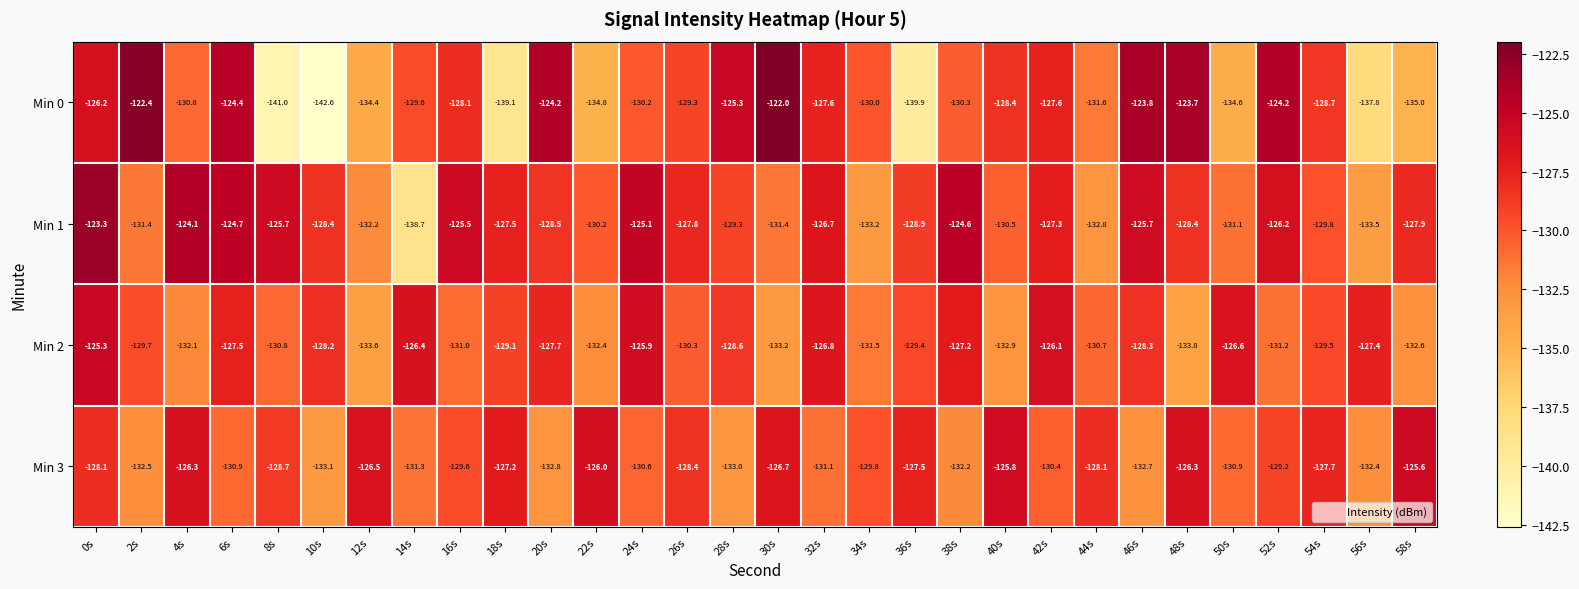

At how many categories does at least one series exceed -133?

30